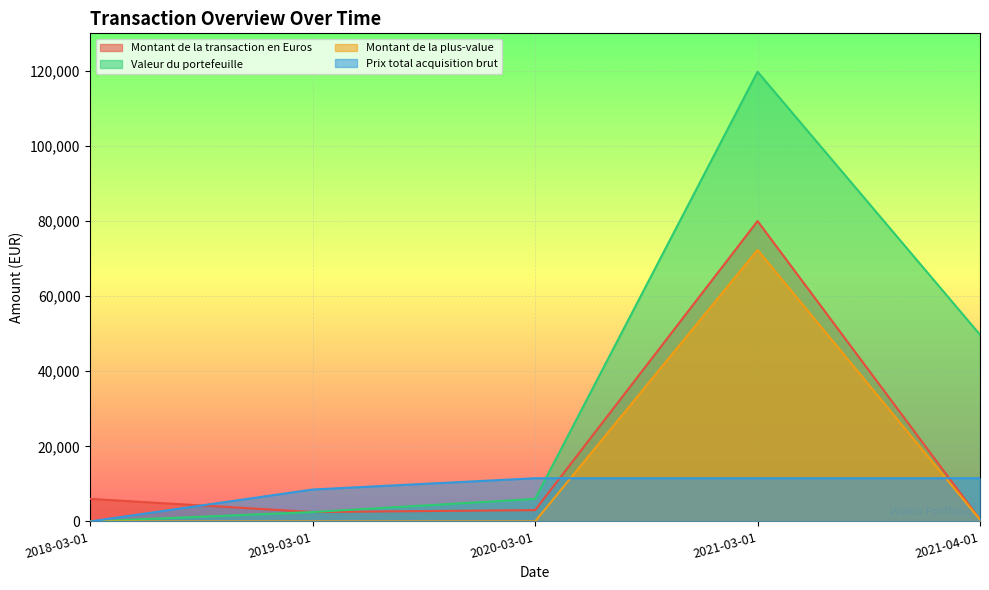

Reading left to right, transcribe all the data shown in this chart.

Montant de la transaction en Euros: 2018-03-01=6000.0	2019-03-01=2500.0	2020-03-01=3000.0	2021-03-01=80000.0	2021-04-01=500.3
Valeur du portefeuille: 2018-03-01=0.0	2019-03-01=2495.0	2020-03-01=5988.0	2021-03-01=119760.0	2021-04-01=49726.4
Montant de la plus-value: 2018-03-01=0.0	2019-03-01=0.0	2020-03-01=0.0	2021-03-01=72319.0	2021-04-01=462.0
Prix total acquisition brut: 2018-03-01=0.0	2019-03-01=8493.0	2020-03-01=11499.0	2021-03-01=11499.0	2021-04-01=11499.0